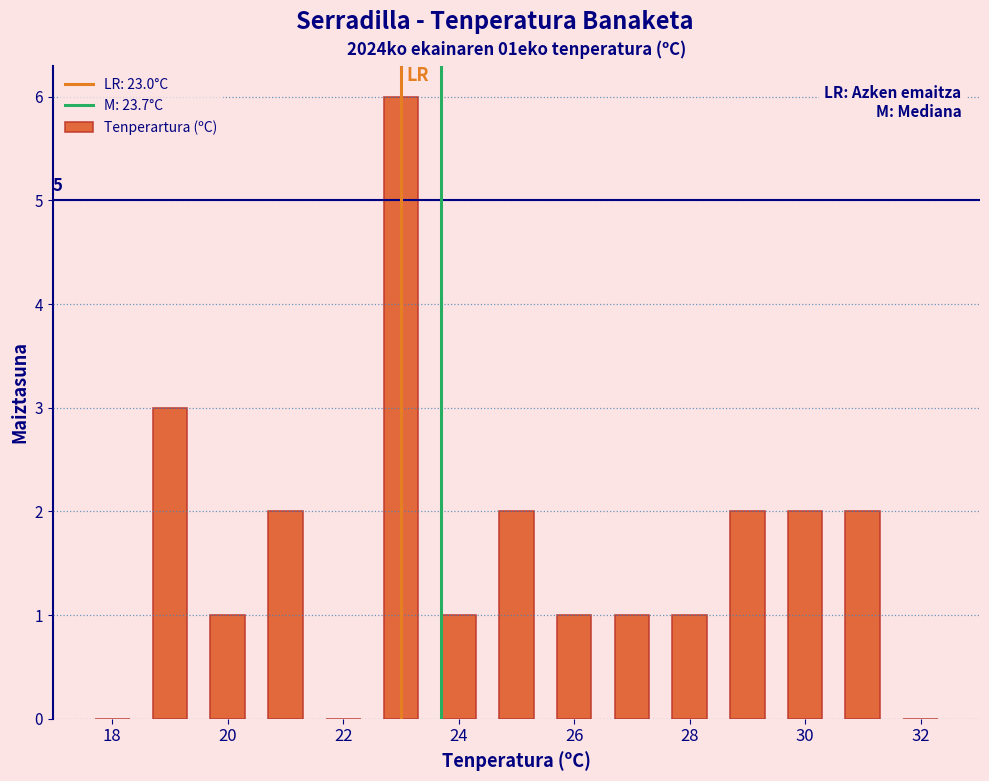

Over which range of the x-axis is the bar tallest?

22.5 to 23.5